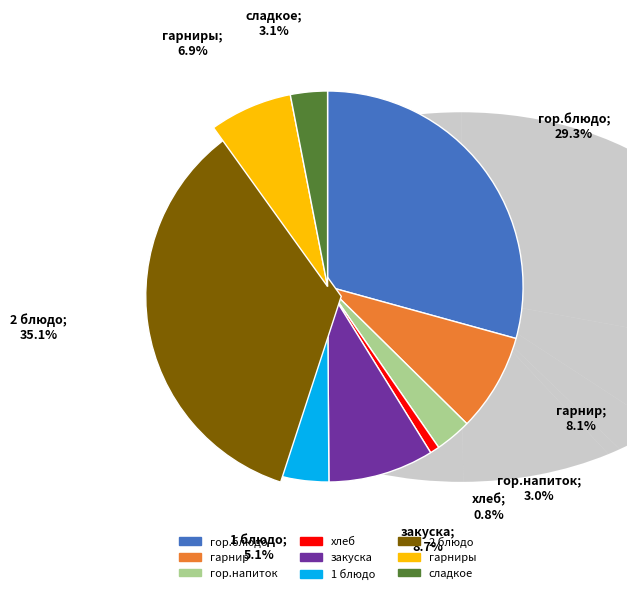

To the nearest percent, what is the average slice percentage?

11%